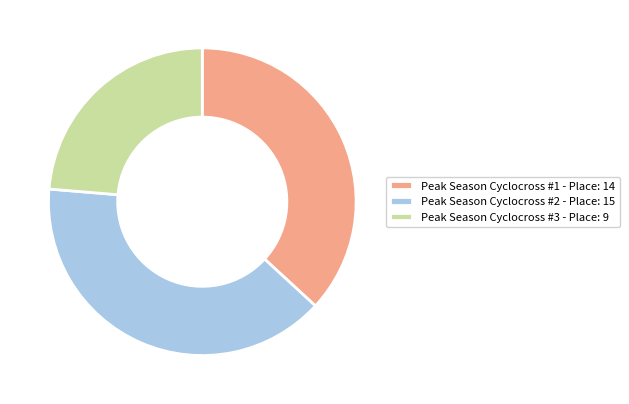

Rank the categories by value from lowest to highest.

Peak Season Cyclocross #3, Peak Season Cyclocross #1, Peak Season Cyclocross #2